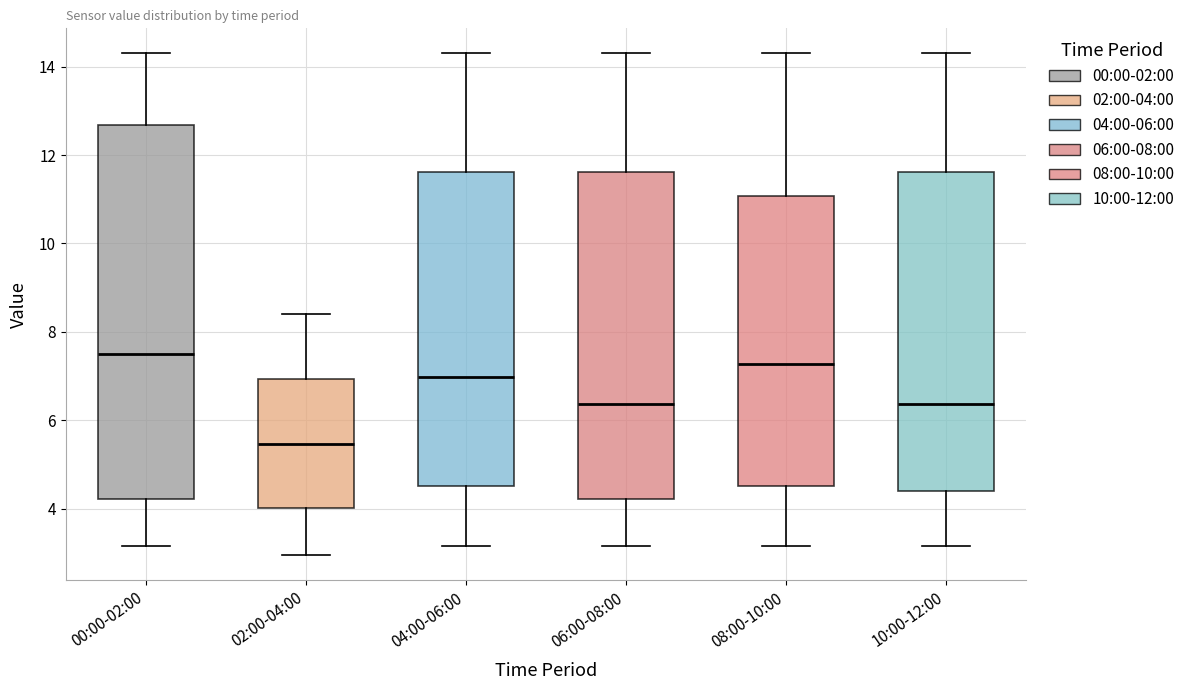

Which box's median line is the highest?

00:00-02:00